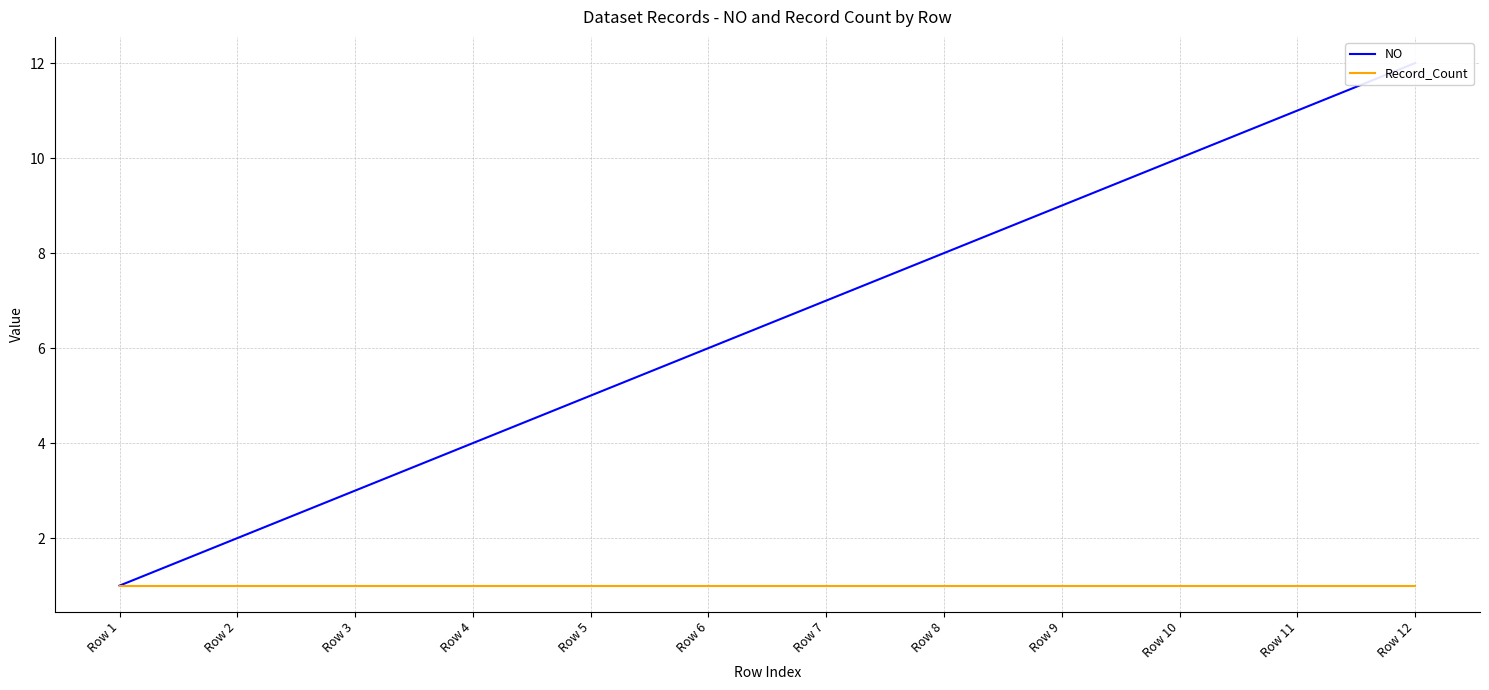

At which category does the chart reach its minimum across all series?

Row 1